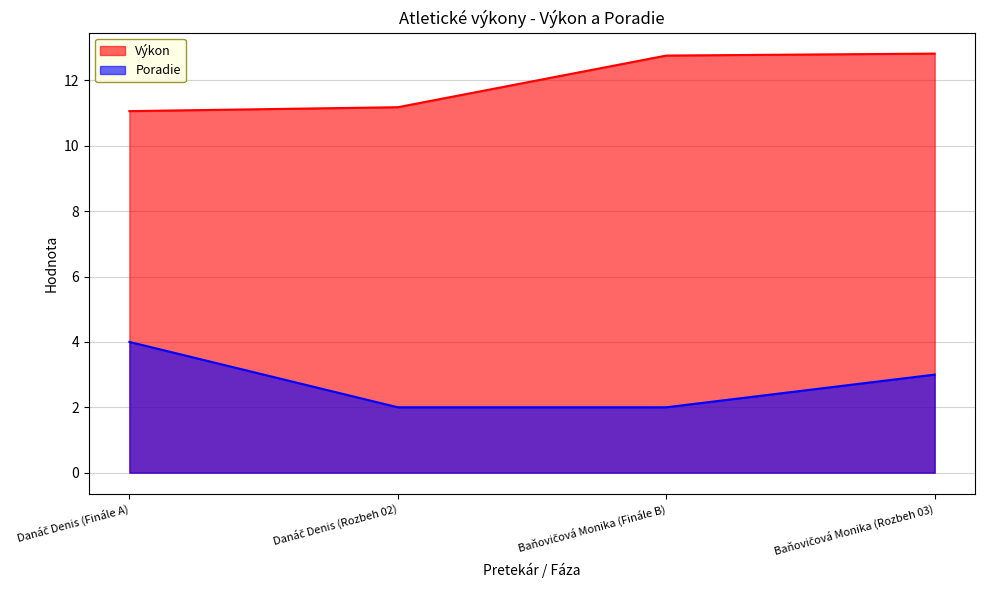

Which series has the largest total across all categories?

Výkon